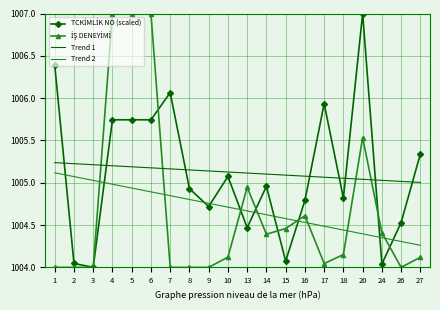

List the labels in order of Trend 2 value, largest first.

1, 2, 3, 4, 5, 6, 7, 8, 9, 10, 13, 14, 15, 16, 17, 18, 20, 24, 26, 27